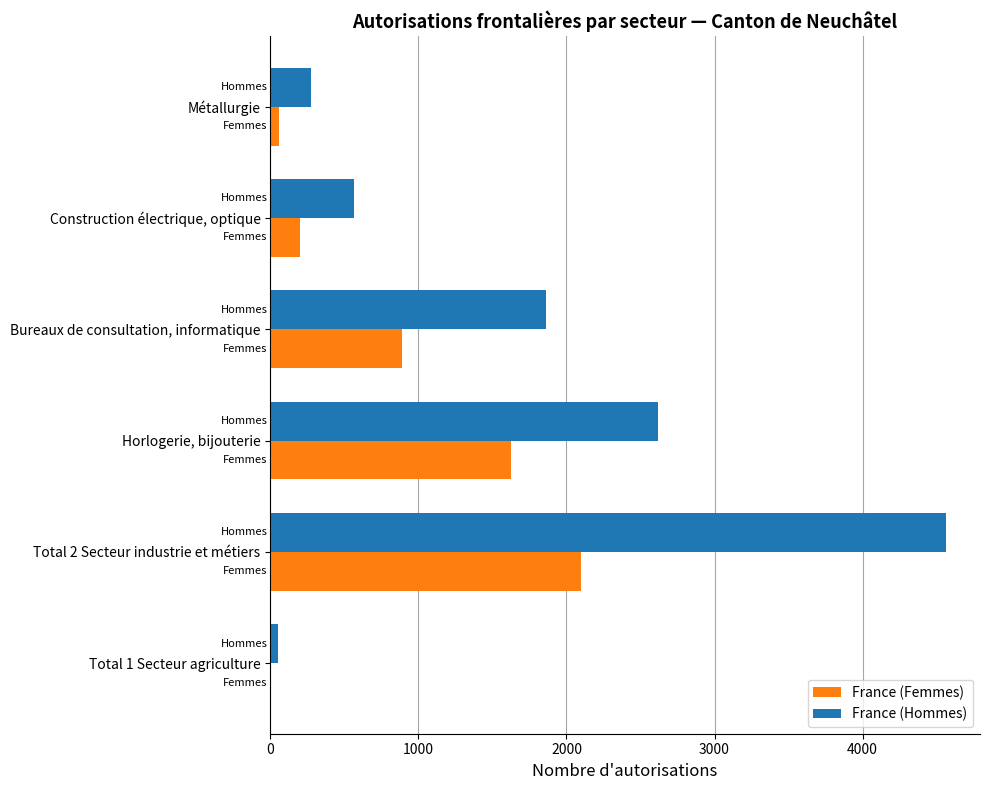

Is the value of France (Hommes) at Construction électrique, optique greater than the value of France (Femmes) at Total 1 Secteur agriculture?

Yes